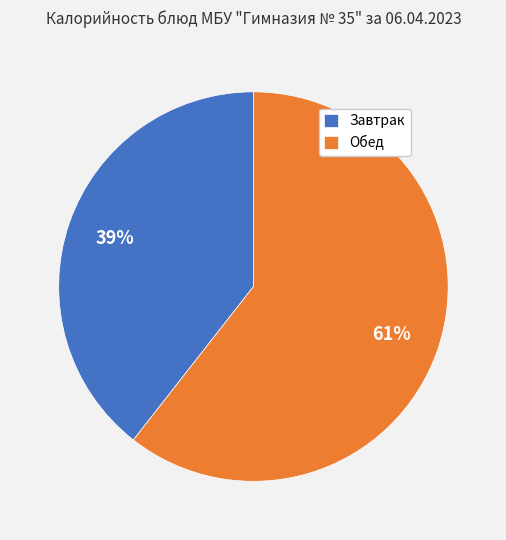

Rank the categories by value from lowest to highest.

Завтрак, Обед